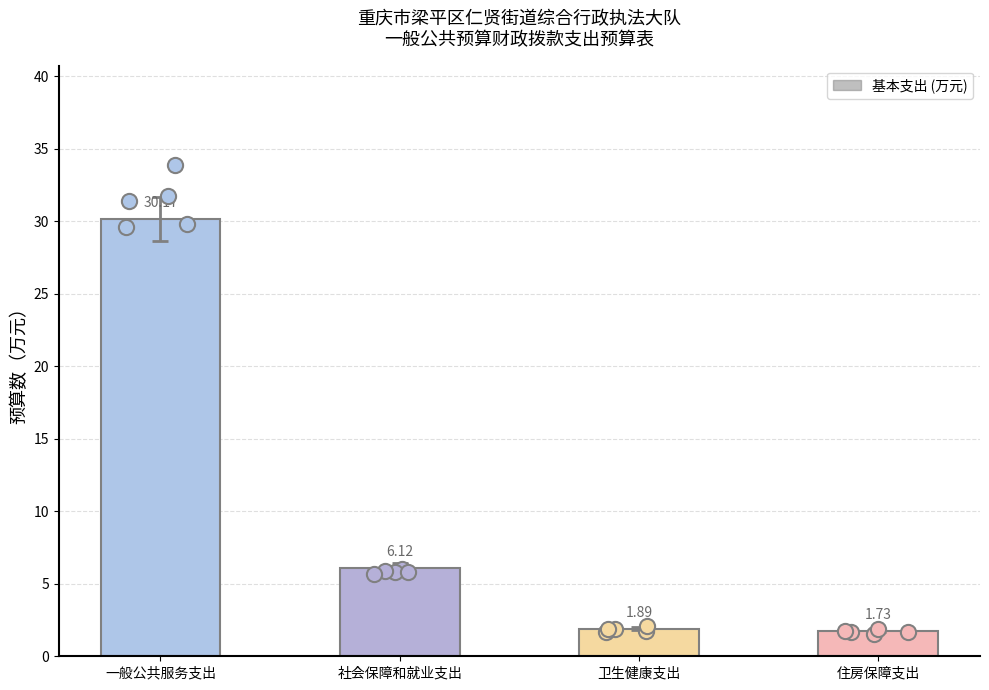

What is the change in value from 社会保障和就业支出 to 住房保障支出?

-4.4